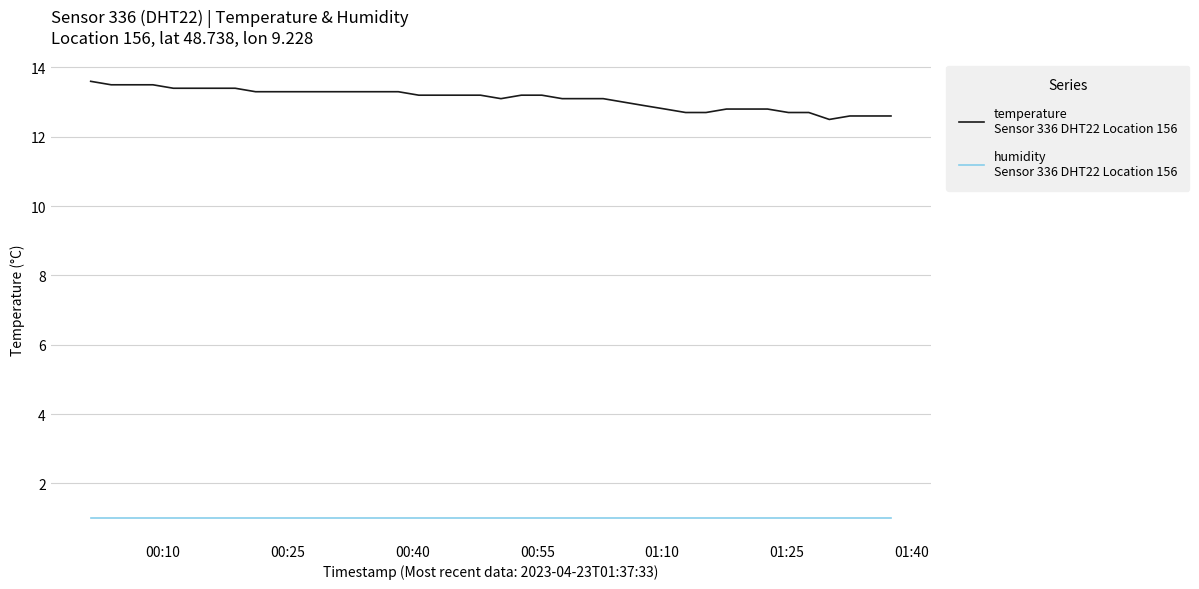

What is the smallest value displayed?

1.0